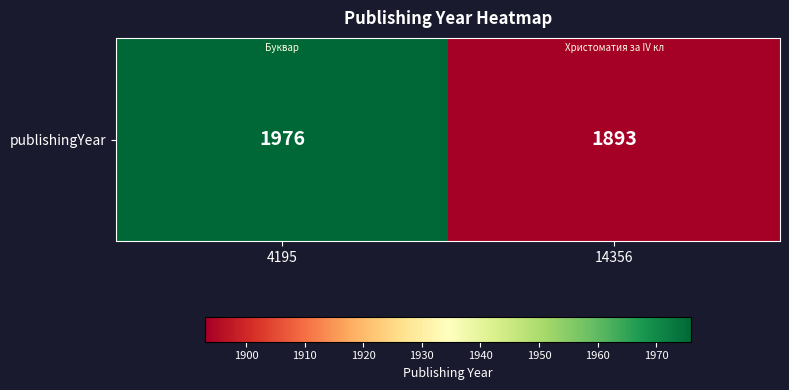

True or false: the data shows 1976 at 4195.

True